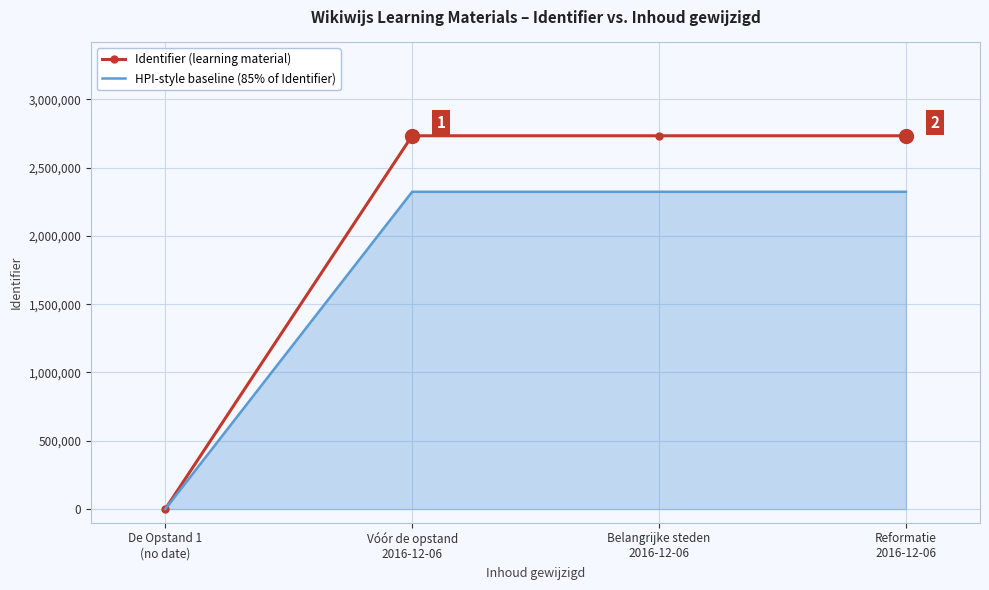

How many values in the Identifier (learning material) series are below 2732532?

2